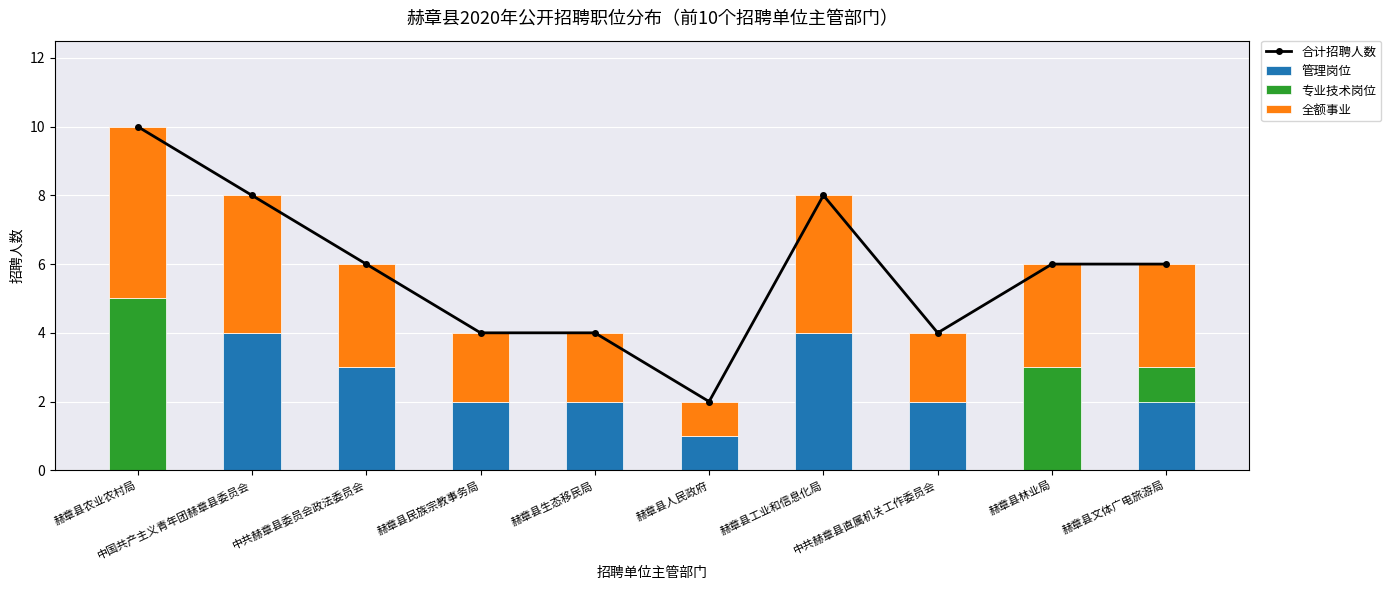

Which category has the lowest value in the 合计招聘人数 series?

赫章县人民政府